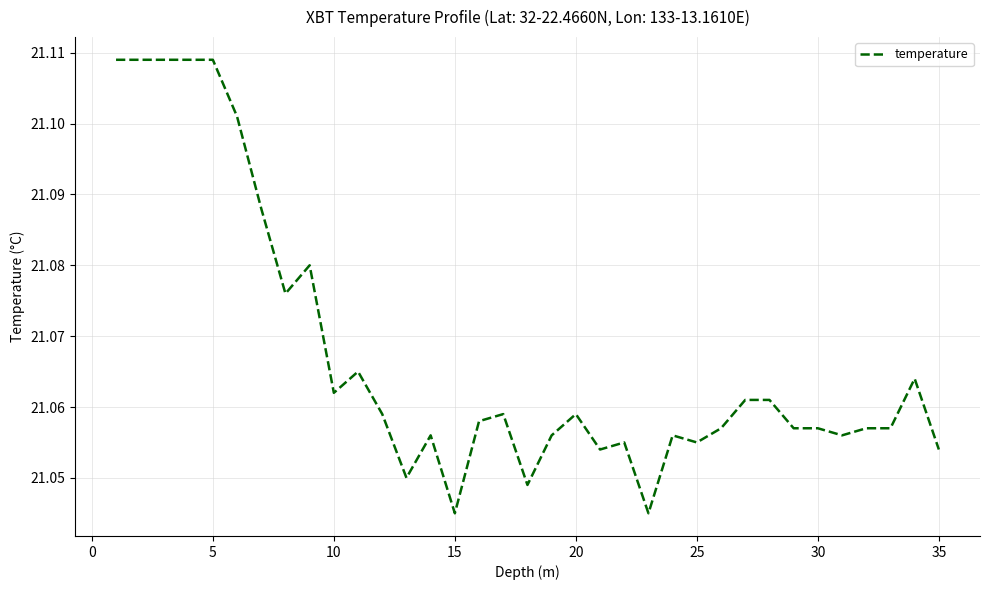

How many lines are shown in the chart?

1